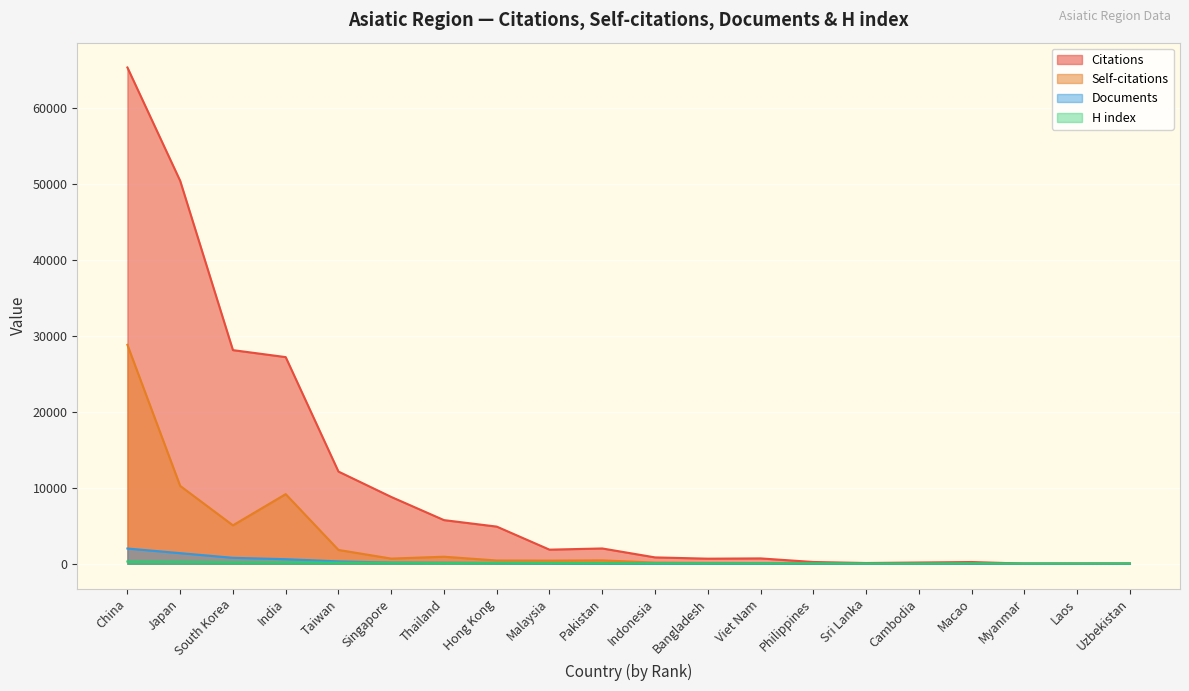

What is the label of the 12th point from the right?

Malaysia